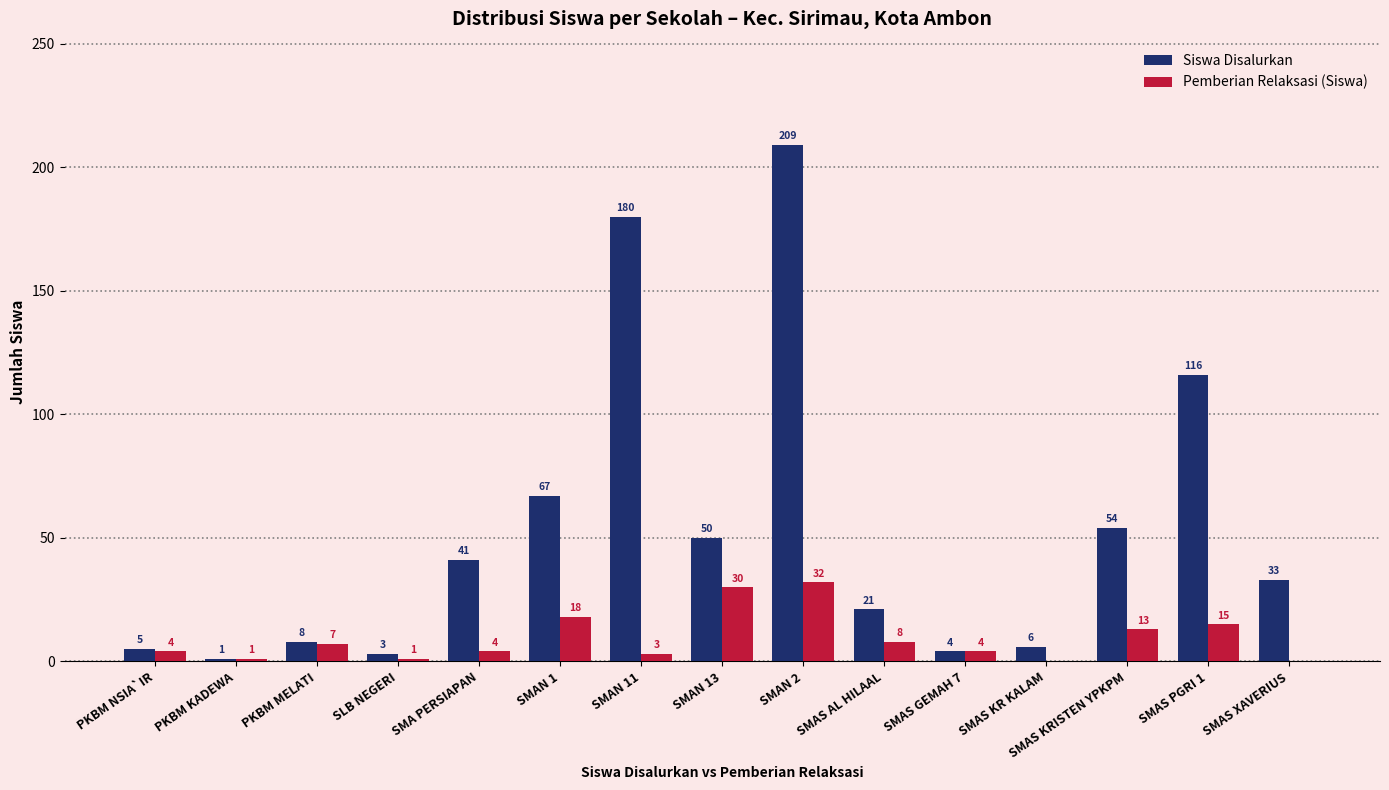

The value of Siswa Disalurkan at SMAN 1 is 67. True or false?

True